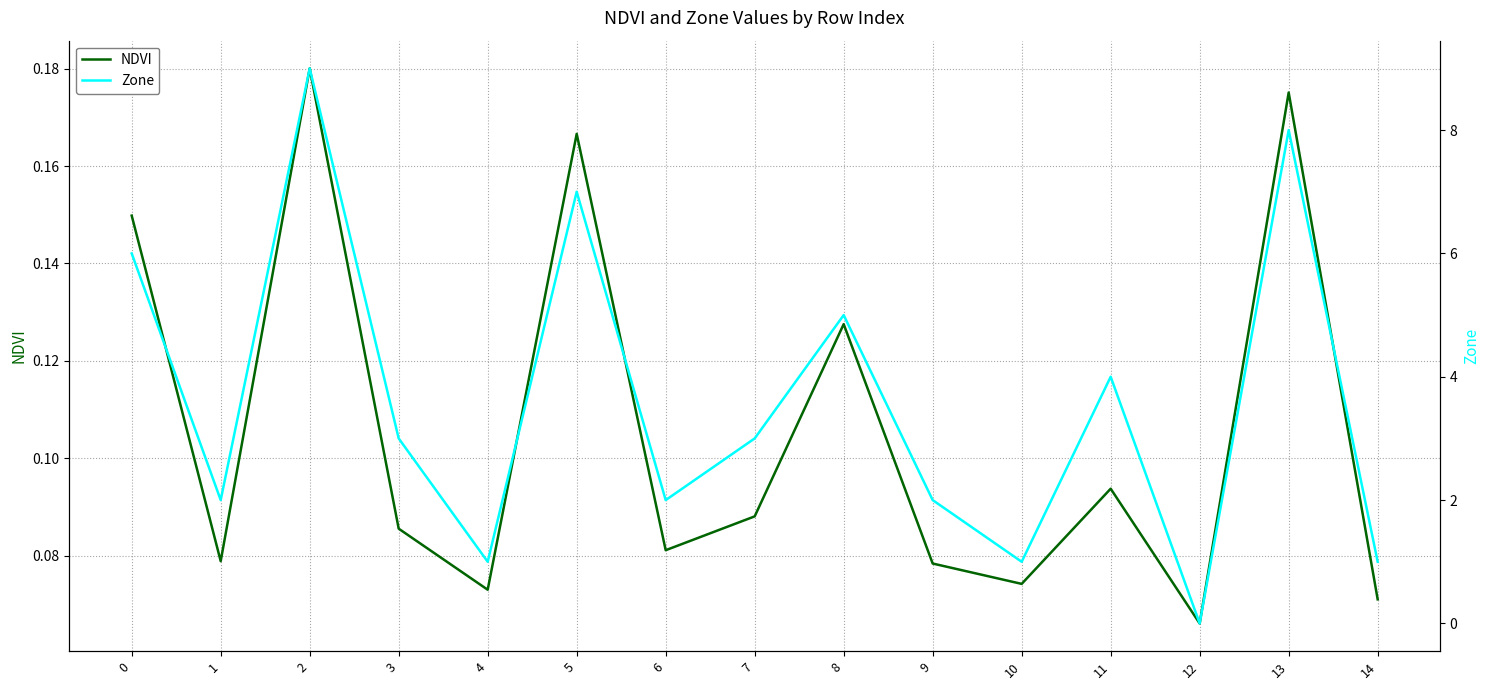

At which category is the sum across all series the highest?

2